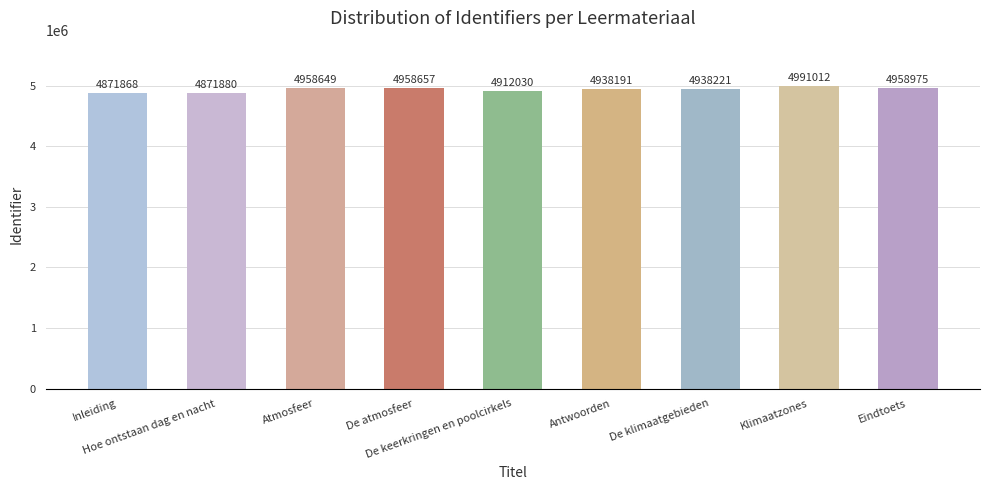

True or false: the data shows 4871880 at Hoe ontstaan dag en nacht.

True